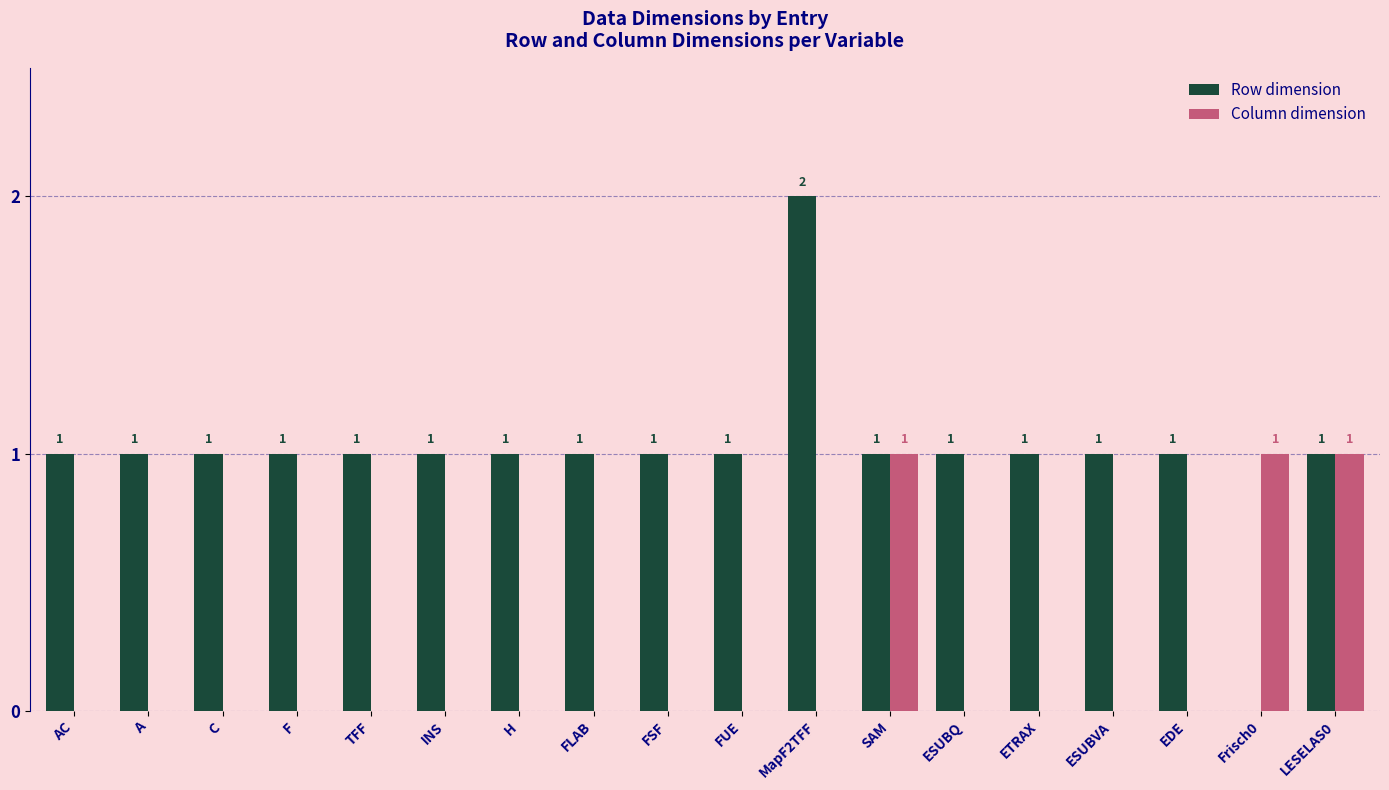

What is the maximum value for Row dimension?

2